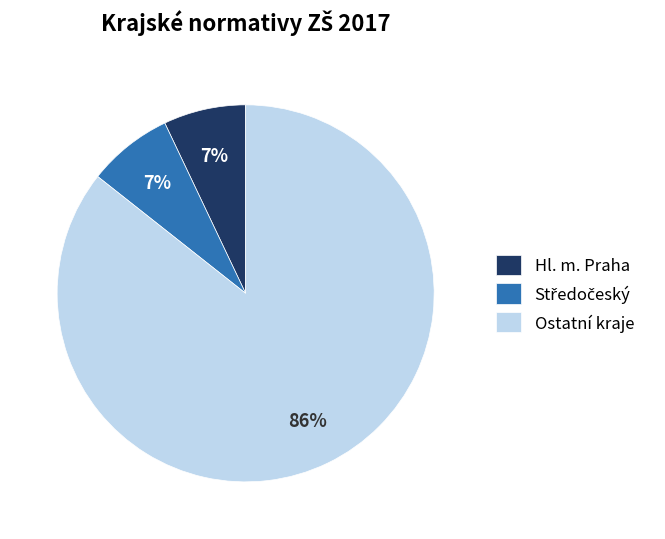

To the nearest percent, what percentage of the pie is Ostatní kraje?

86%